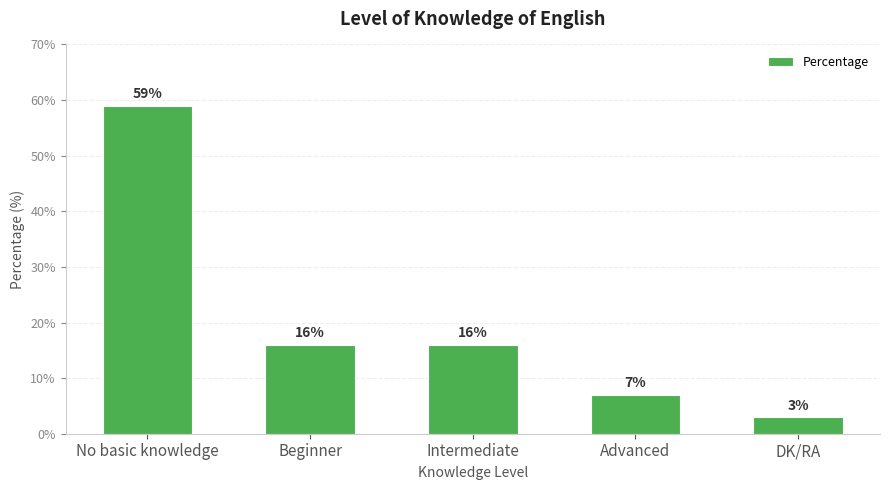

The value at No basic knowledge is 96. True or false?

False